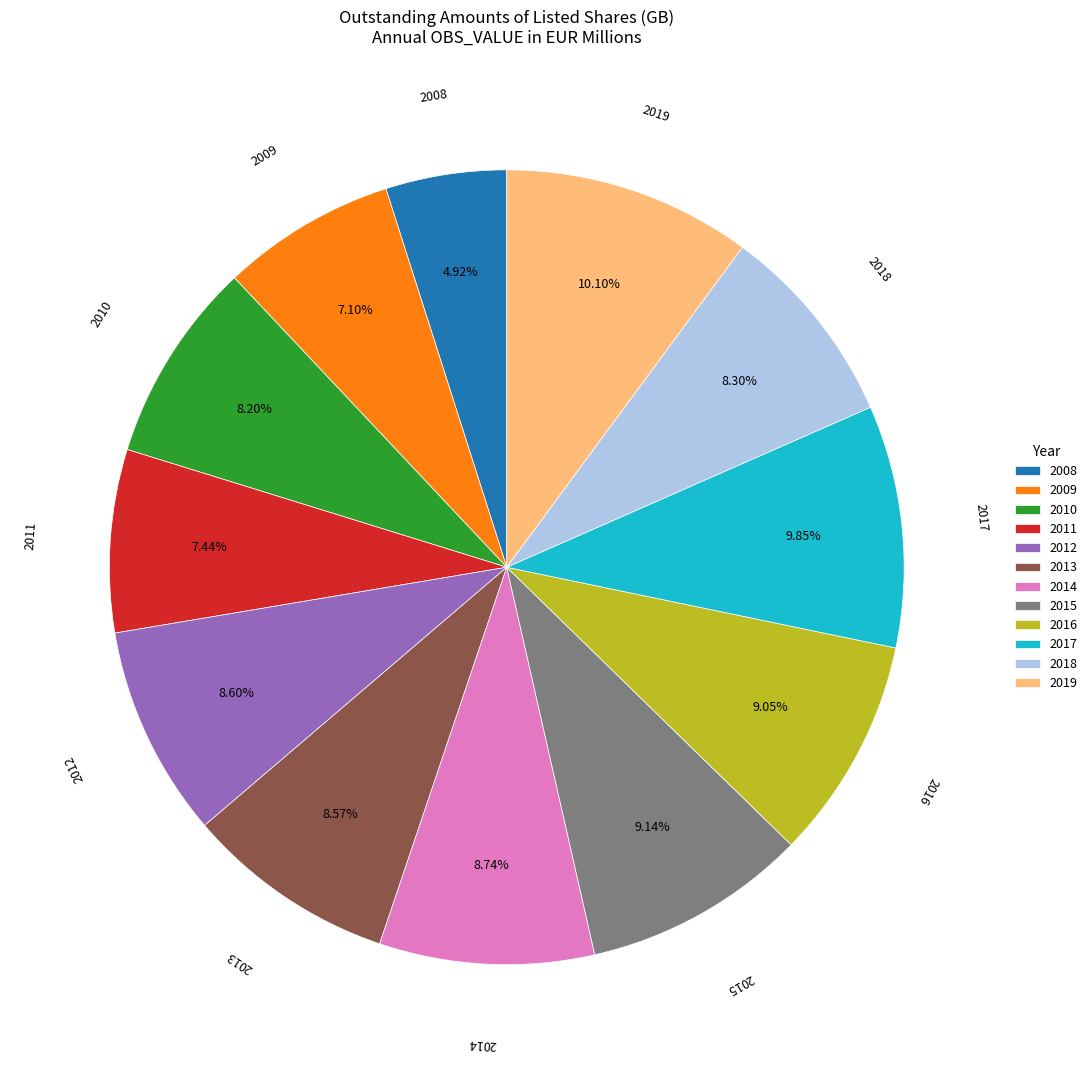

To the nearest percent, what percentage of the pie is 2011?

7%